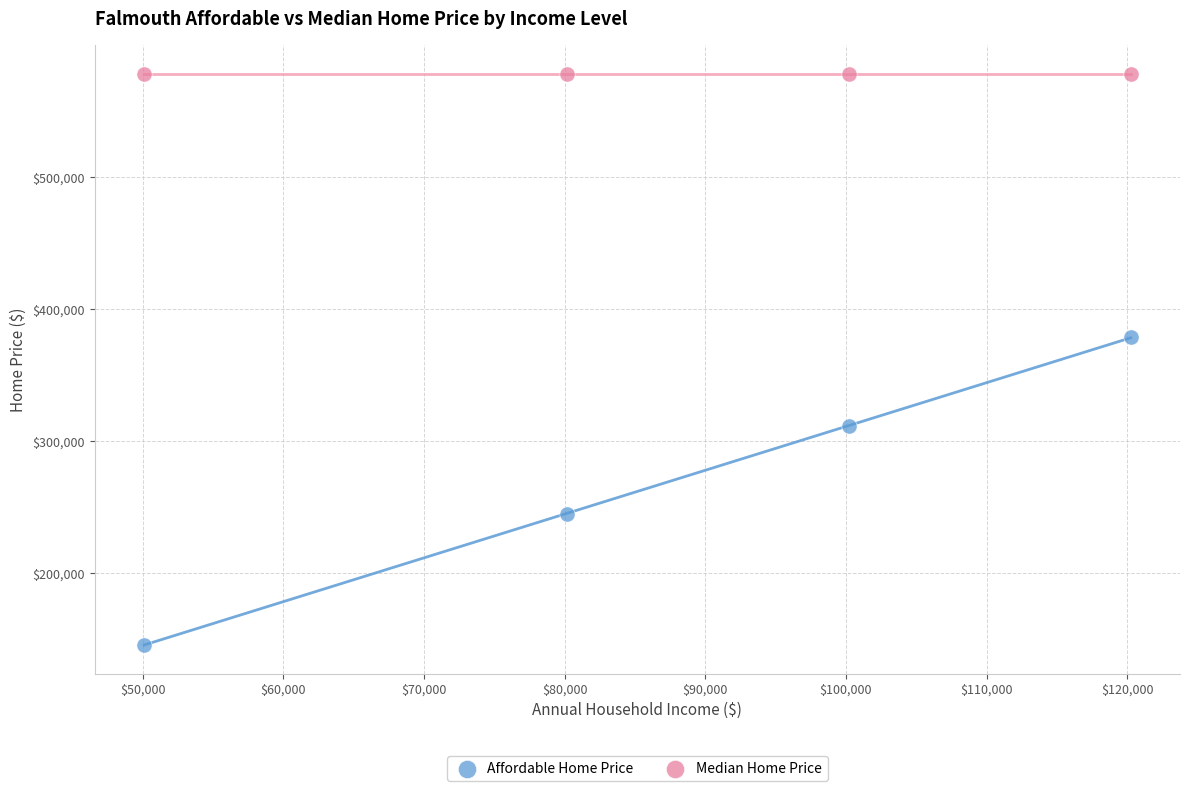

In the Affordable Home Price series, what Y value is closest to 262217?

244942.1